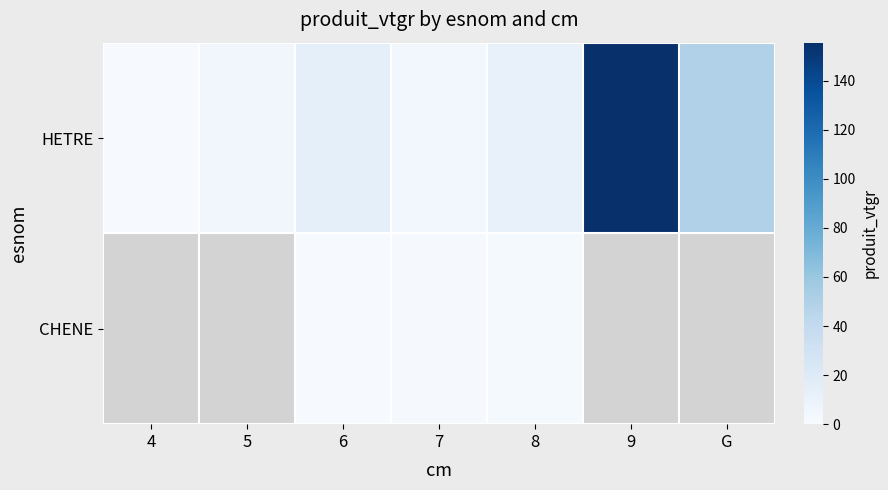

List the labels in order of HETRE value, largest first.

9, G, 6, 8, 5, 7, 4